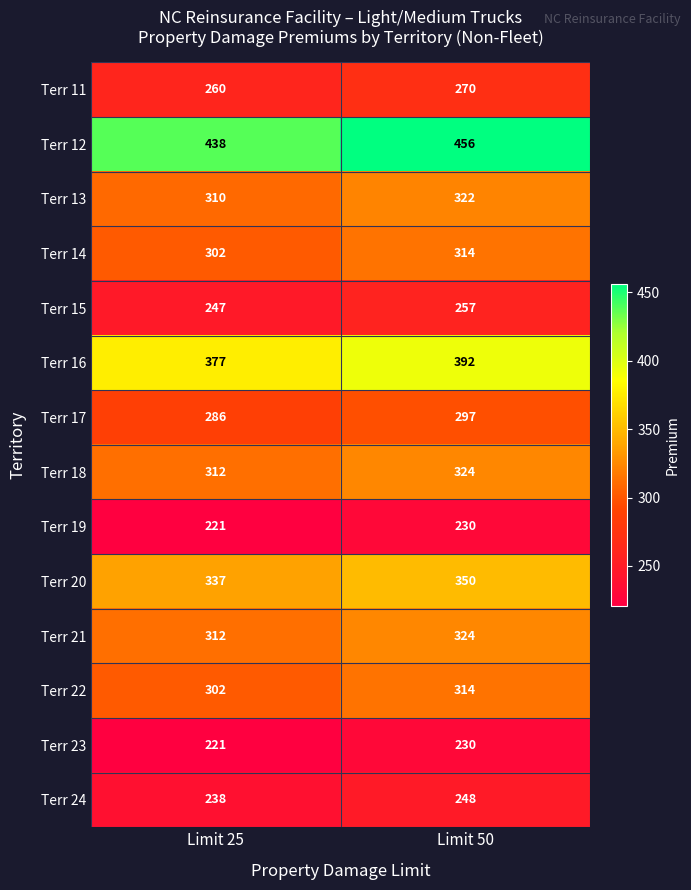

What is the difference between the Terr 17 values at Limit 50 and Limit 25?

11